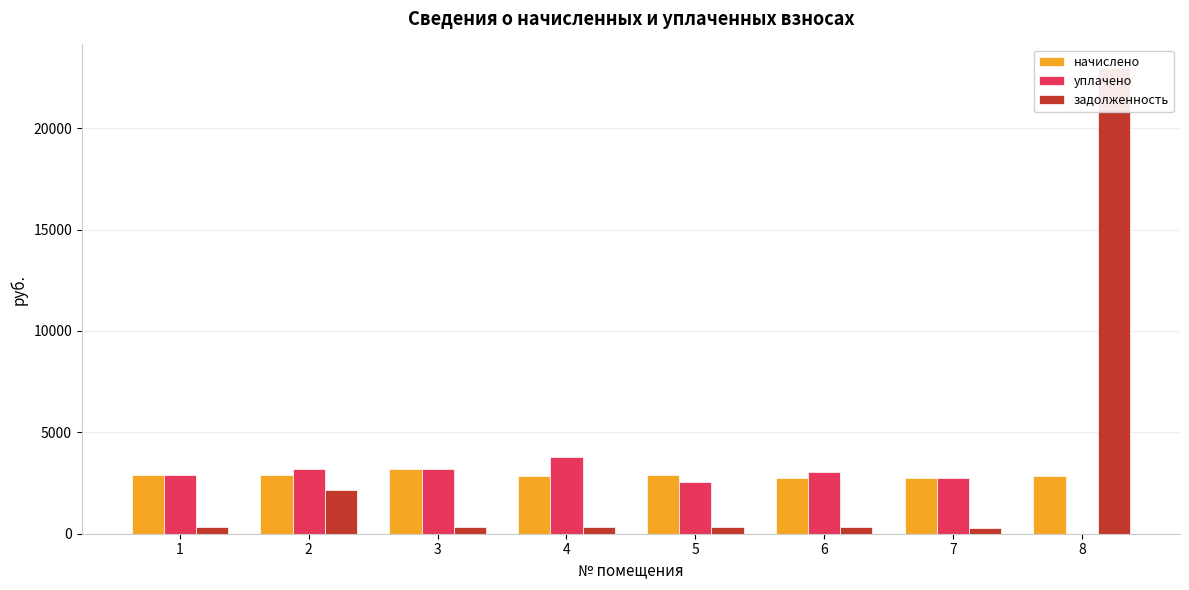

Rank the series by their average value, from lowest to highest.

уплачено, начислено, задолженность